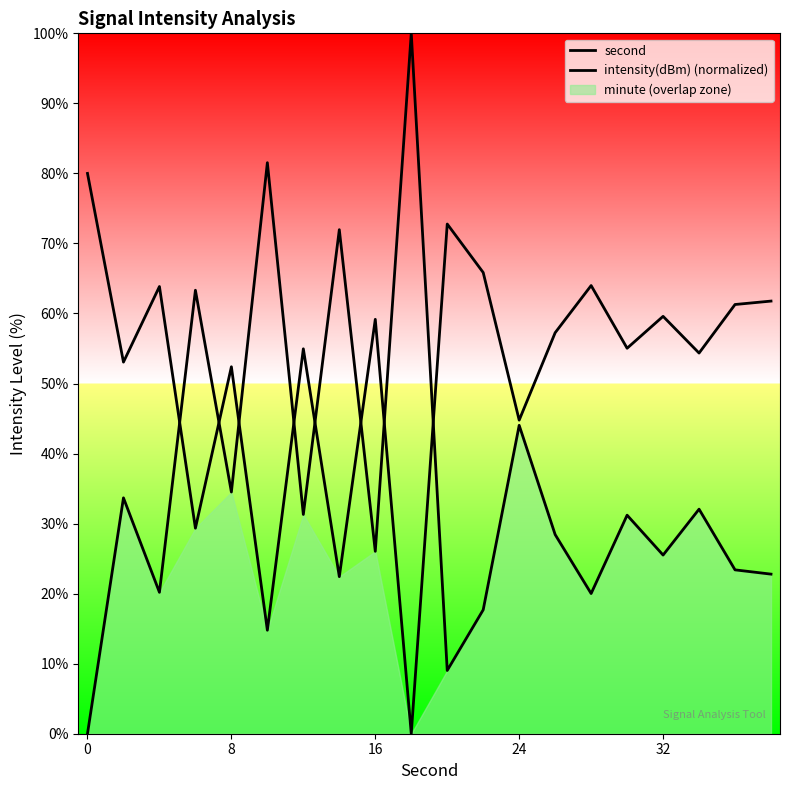

Is the value of second at 32 greater than the value of intensity(dBm) (normalized) at 13?

No